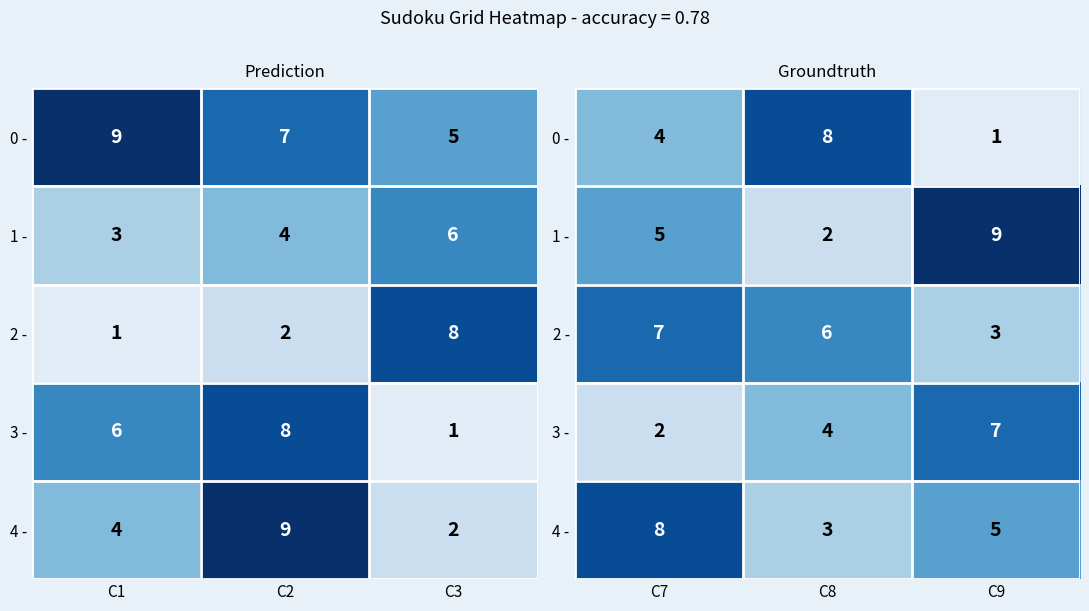

Is the value of 3 - at C8 greater than the value of 2 - at C8?

No